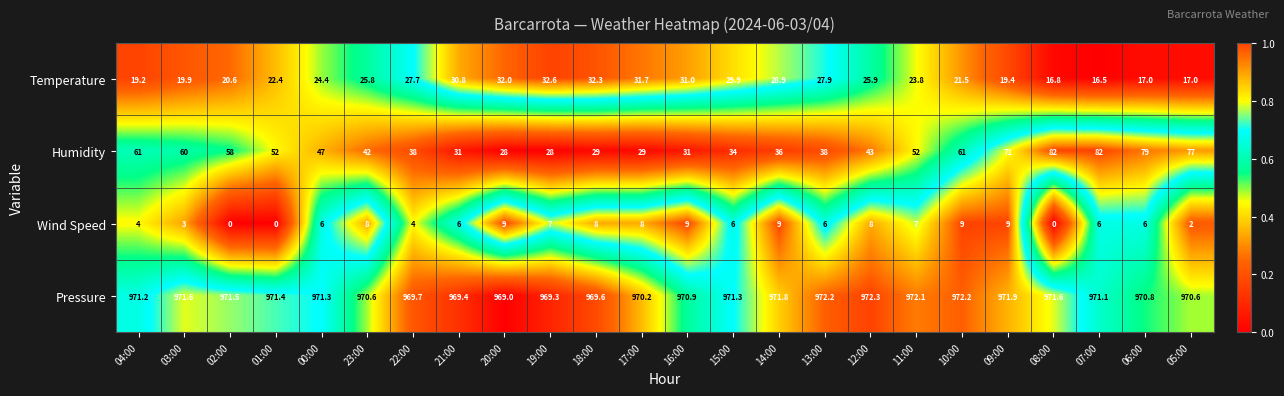

Which series changed the most between 04:00 and 10:00?

Wind Speed